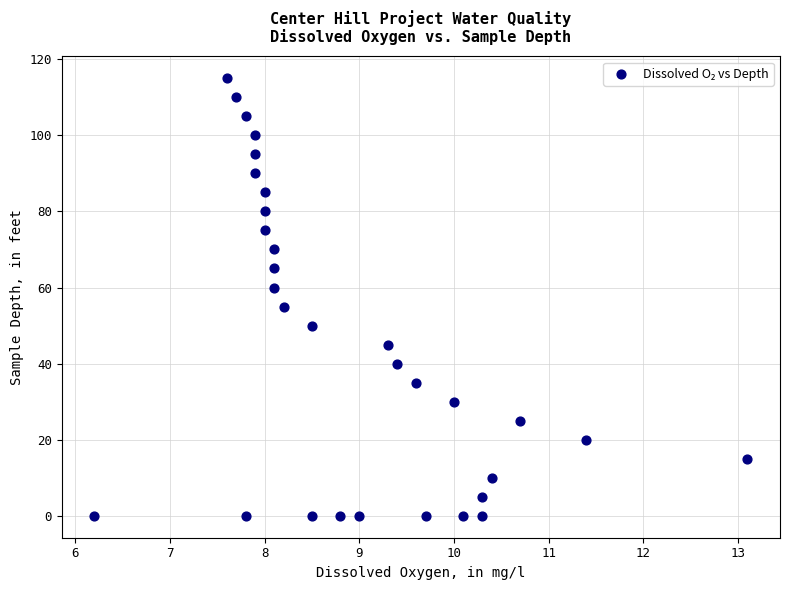

What is the range of Y values (max minus min)?

115